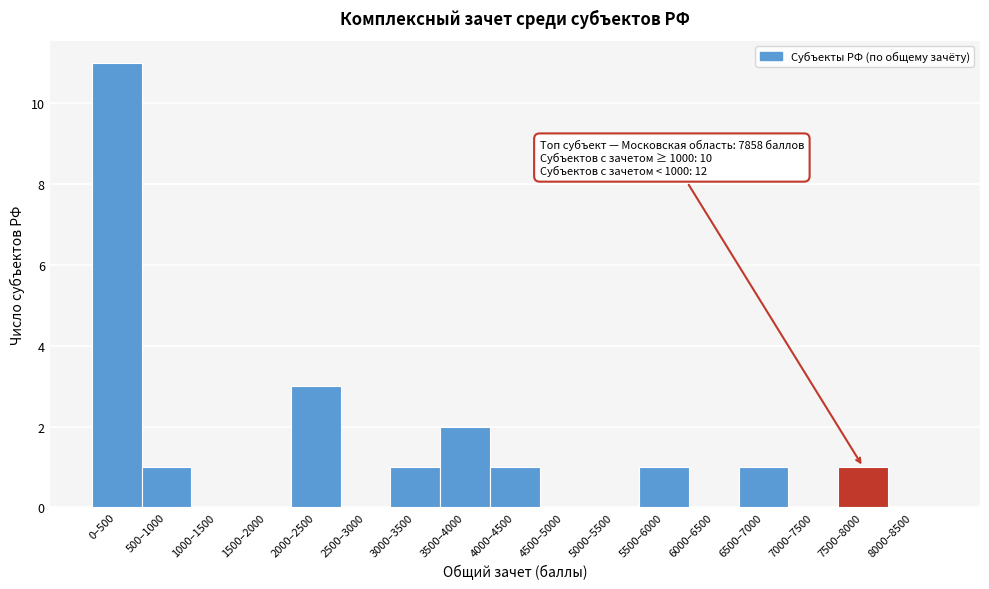

Reading left to right, transcribe all the data shown in this chart.

0–500=11	500–1000=1	1000–1500=0	1500–2000=0	2000–2500=3	2500–3000=0	3000–3500=1	3500–4000=2	4000–4500=1	4500–5000=0	5000–5500=0	5500–6000=1	6000–6500=0	6500–7000=1	7000–7500=0	7500–8000=1	8000–8500=0